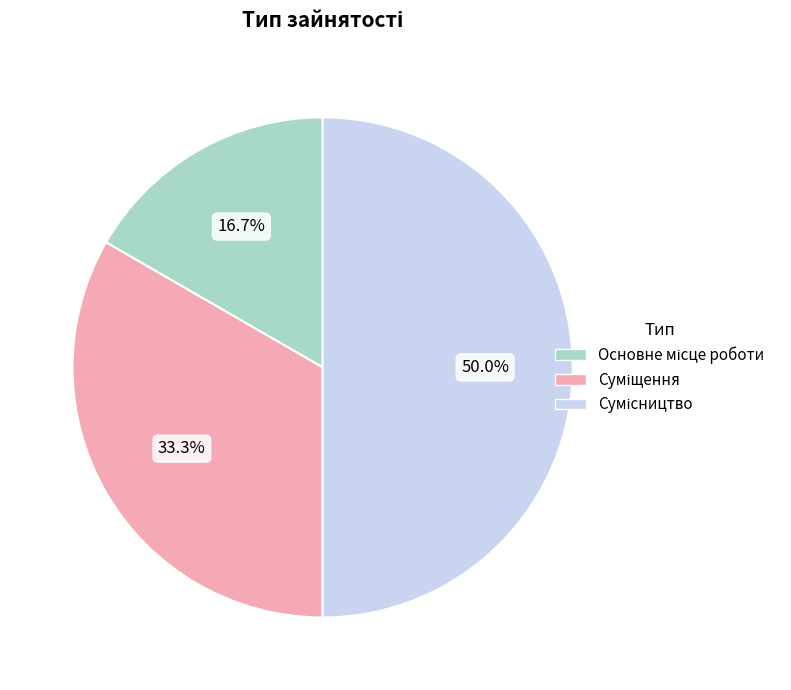

True or false: Сумісництво accounts for 50% of the total.

True